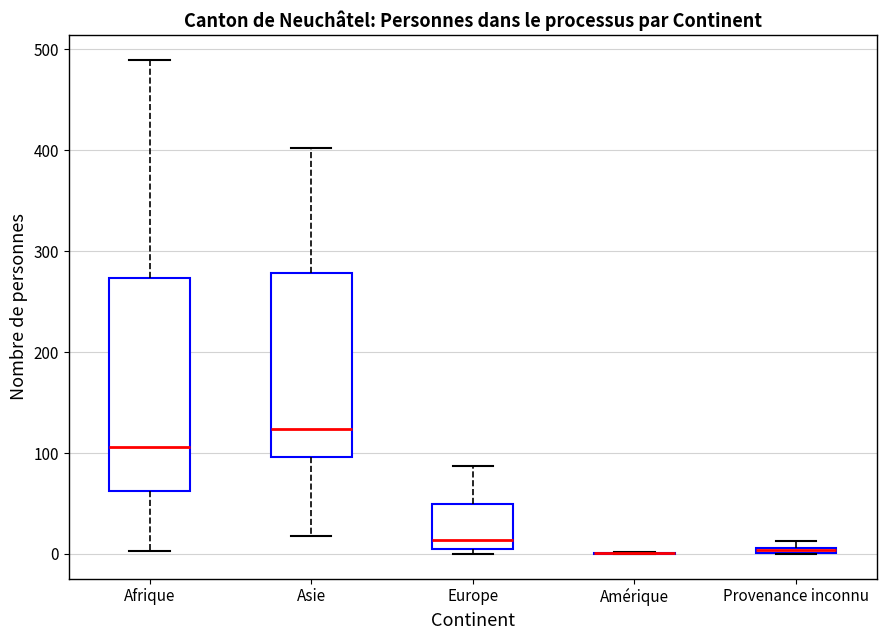

Where does the upper whisker of the box for Asie end on the y-axis? The values are not printed on the chart, so give them approximately, as read against the axis.

400